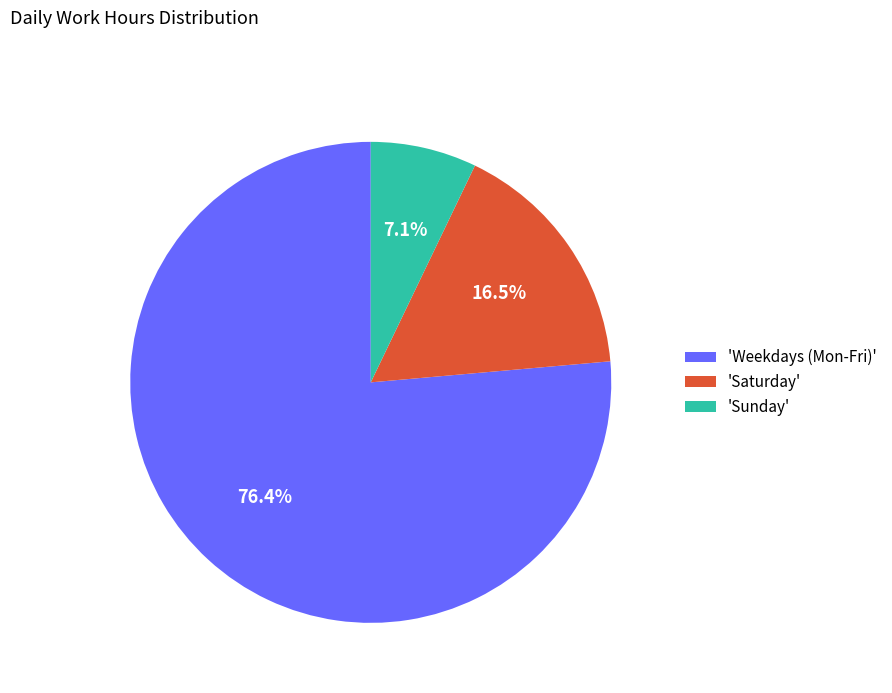

Which slice represents more than half of the pie?

'Weekdays (Mon-Fri)'